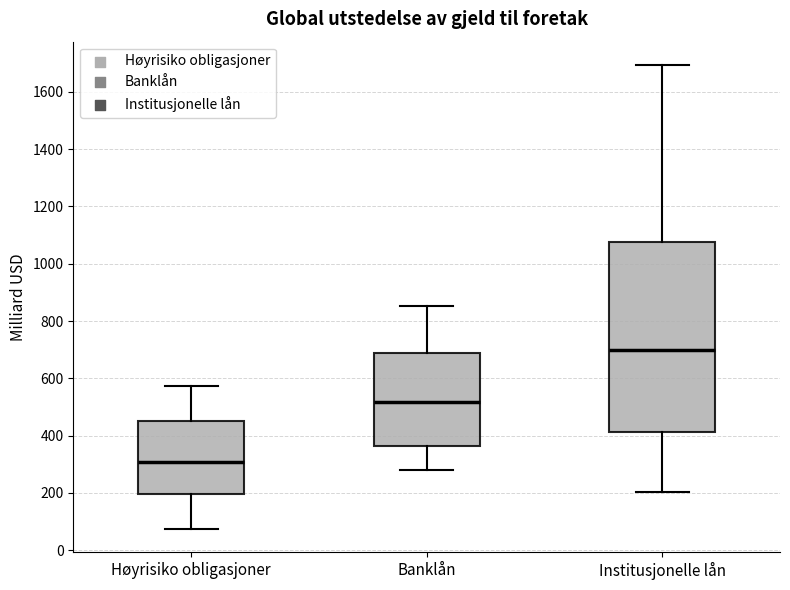

Reading left to right, transcribe this box plot: for each box, give where its median line is, the range the box spans, and where its two whiskers end, as read against the y-axis. The values are not printed on the chart, so give them approximately, as read against the axis.

Høyrisiko obligasjoner: median 300, box 200 to 460, whiskers 80 to 580
Banklån: median 520, box 360 to 680, whiskers 280 to 860
Institusjonelle lån: median 700, box 420 to 1080, whiskers 200 to 1700